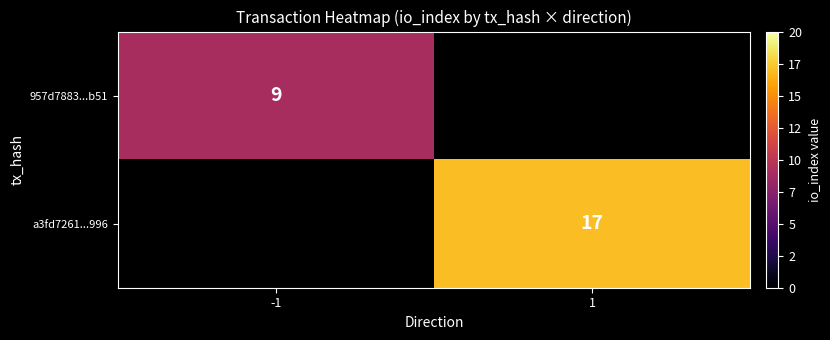

What is the maximum value shown in the chart?

17.0